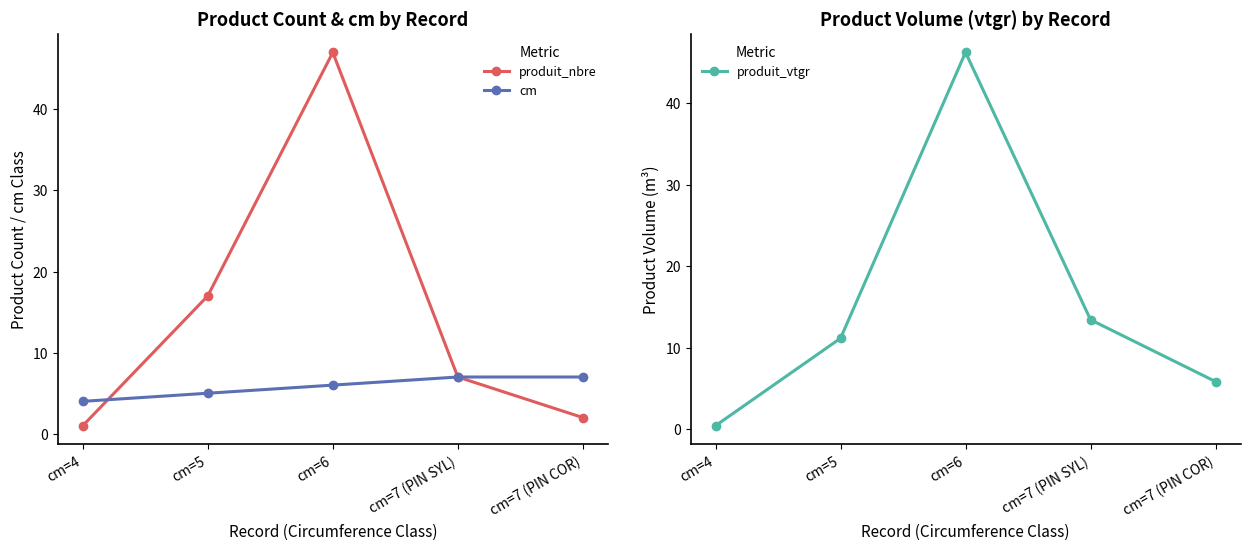

How many data points in cm are above 6?

2